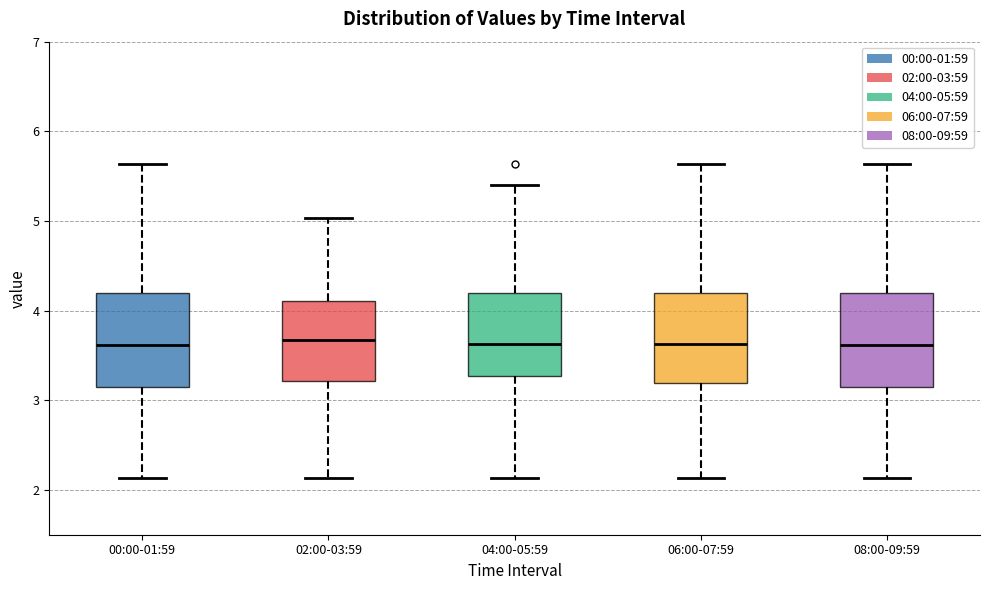

Reading left to right, transcribe this box plot: for each box, give where its median line is, the range the box spans, and where its two whiskers end, as read against the y-axis. The values are not printed on the chart, so give them approximately, as read against the axis.

00:00-01:59: median 3.6, box 3.1 to 4.2, whiskers 2.1 to 5.6
02:00-03:59: median 3.7, box 3.2 to 4.1, whiskers 2.1 to 5.0
04:00-05:59: median 3.6, box 3.3 to 4.2, whiskers 2.1 to 5.4
06:00-07:59: median 3.6, box 3.2 to 4.2, whiskers 2.1 to 5.6
08:00-09:59: median 3.6, box 3.1 to 4.2, whiskers 2.1 to 5.6